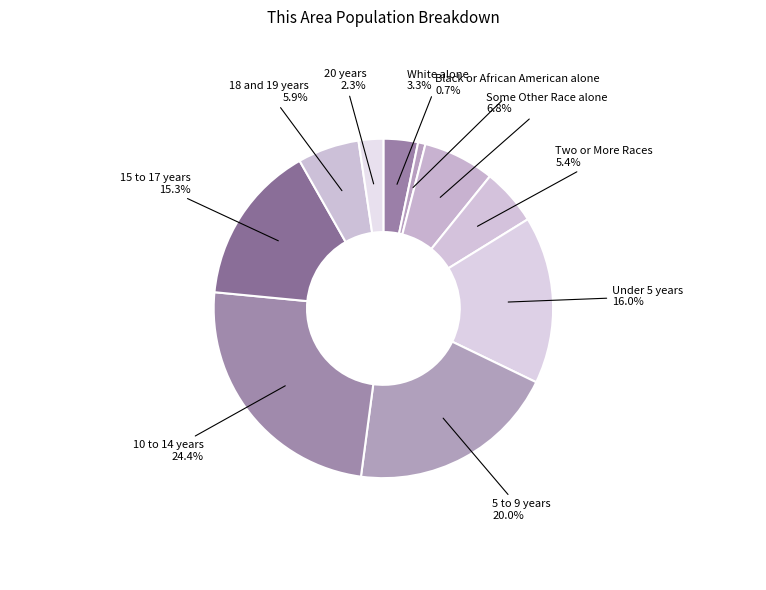

The 18 and 19 years slice represents 1% of the pie. True or false?

False